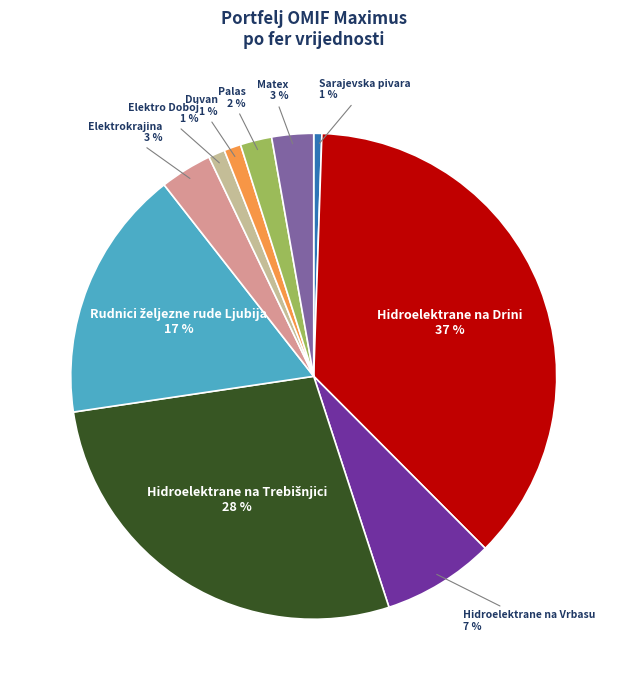

To the nearest percent, what portion does Sarajevska pivara represent?

1%